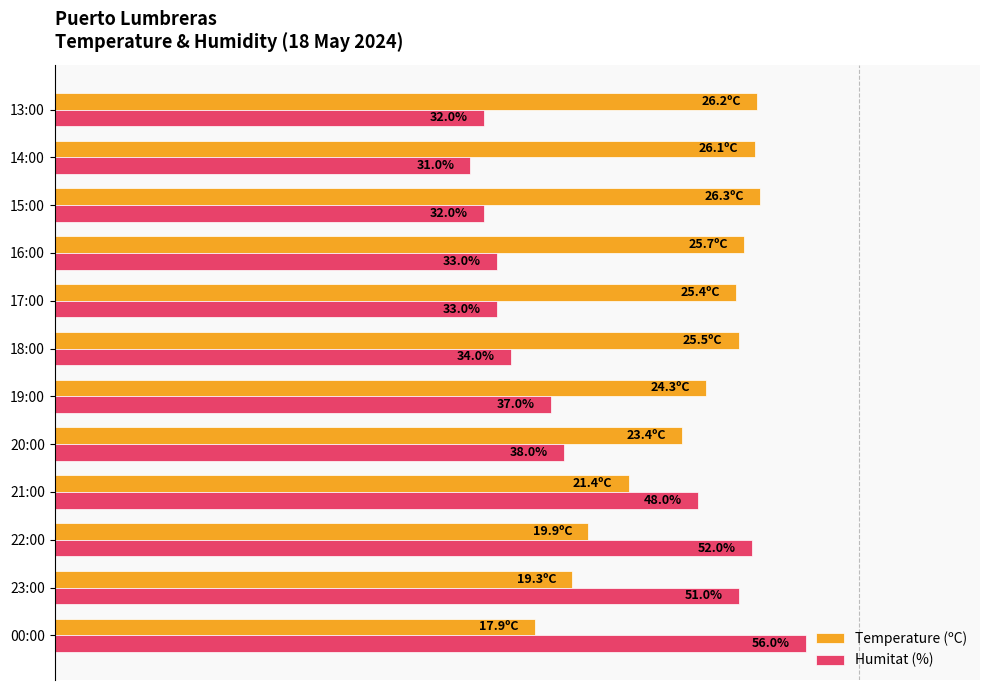

What are all the series names shown in the legend?

Temperature (ºC), Humitat (%)